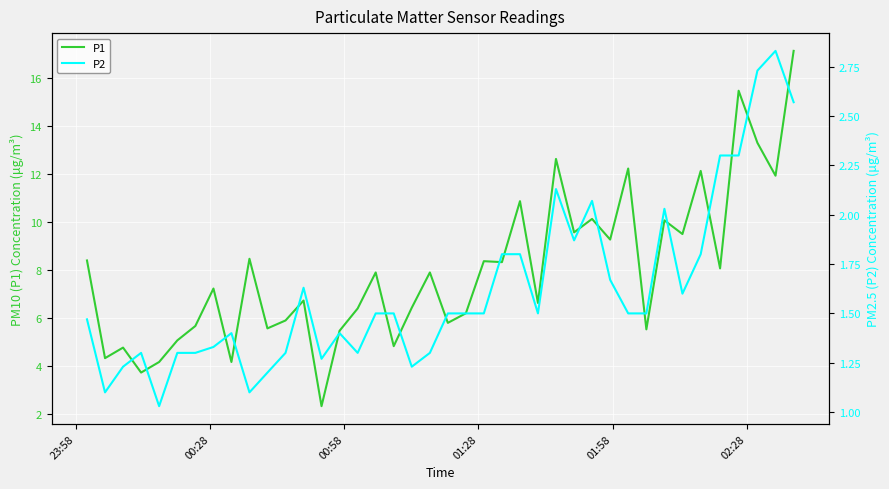

Which series has the largest range (max minus min)?

P1